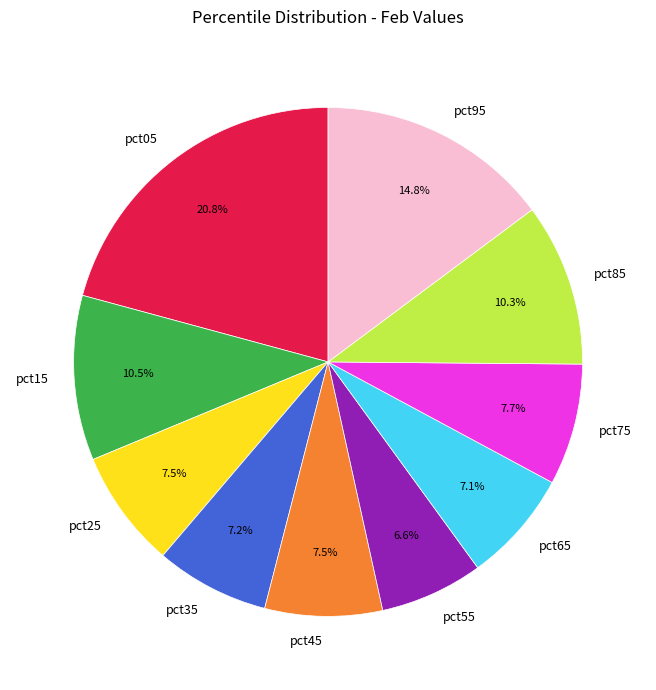

To the nearest percent, what is the combined percentage of pct15 and pct85?

21%